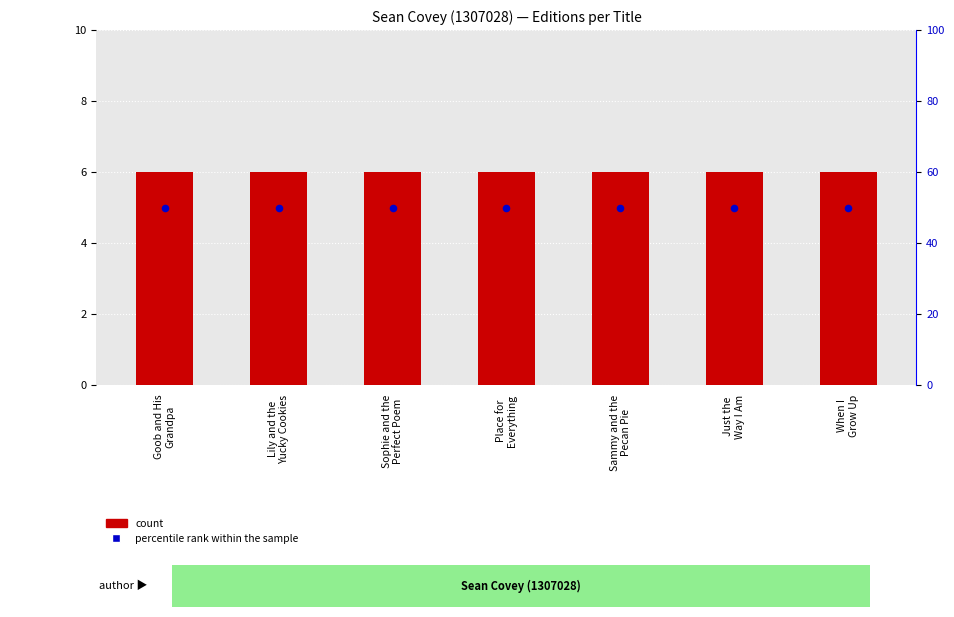

What are all the series names shown in the legend?

count, percentile rank within the sample